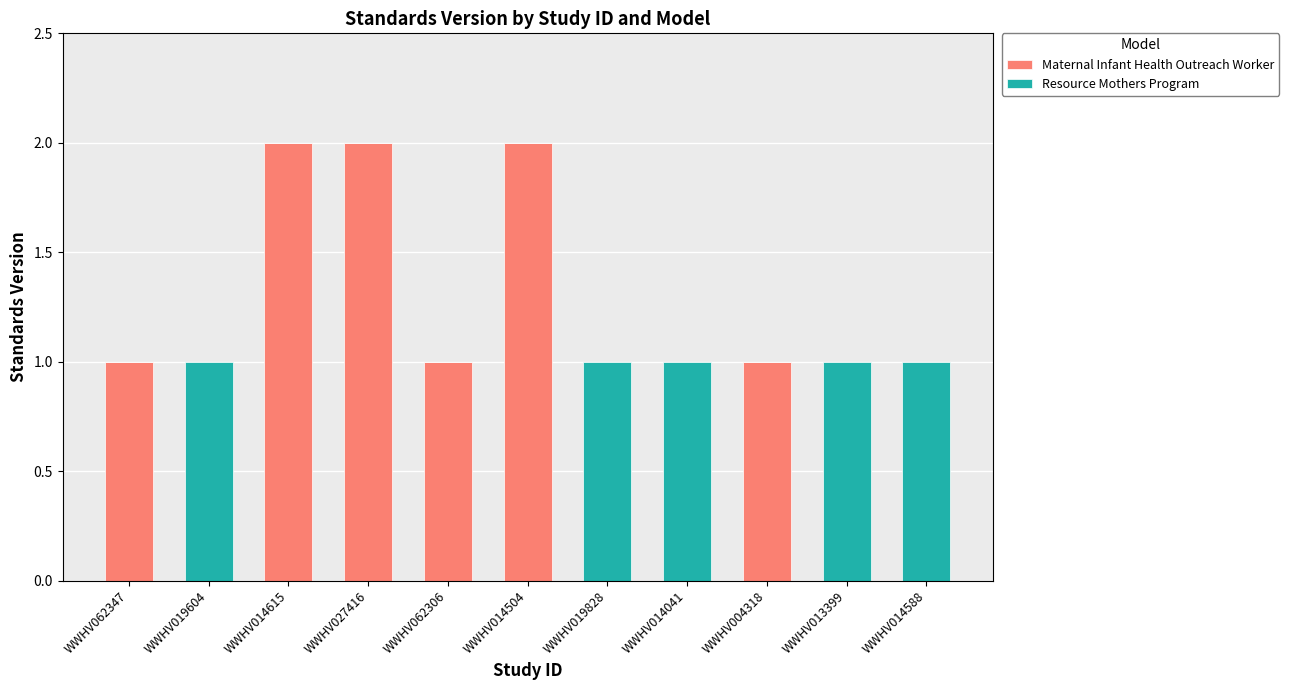

What is the sum of all Maternal Infant Health Outreach Worker values?

9